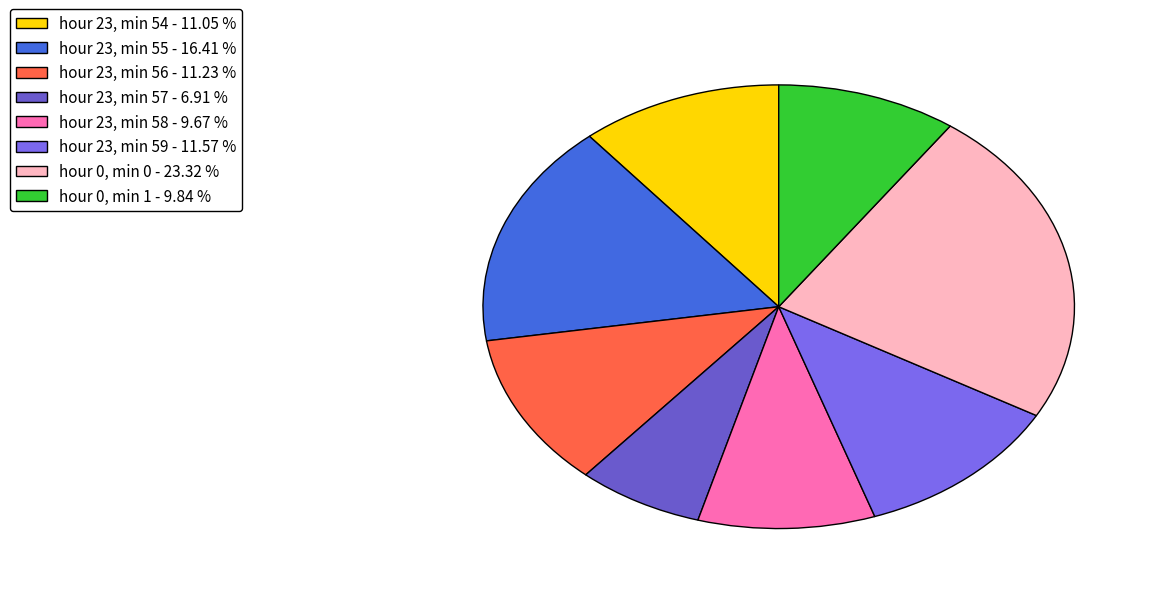

Which category has the smallest portion of the pie?

hour 23, min 57 - 6.91 %